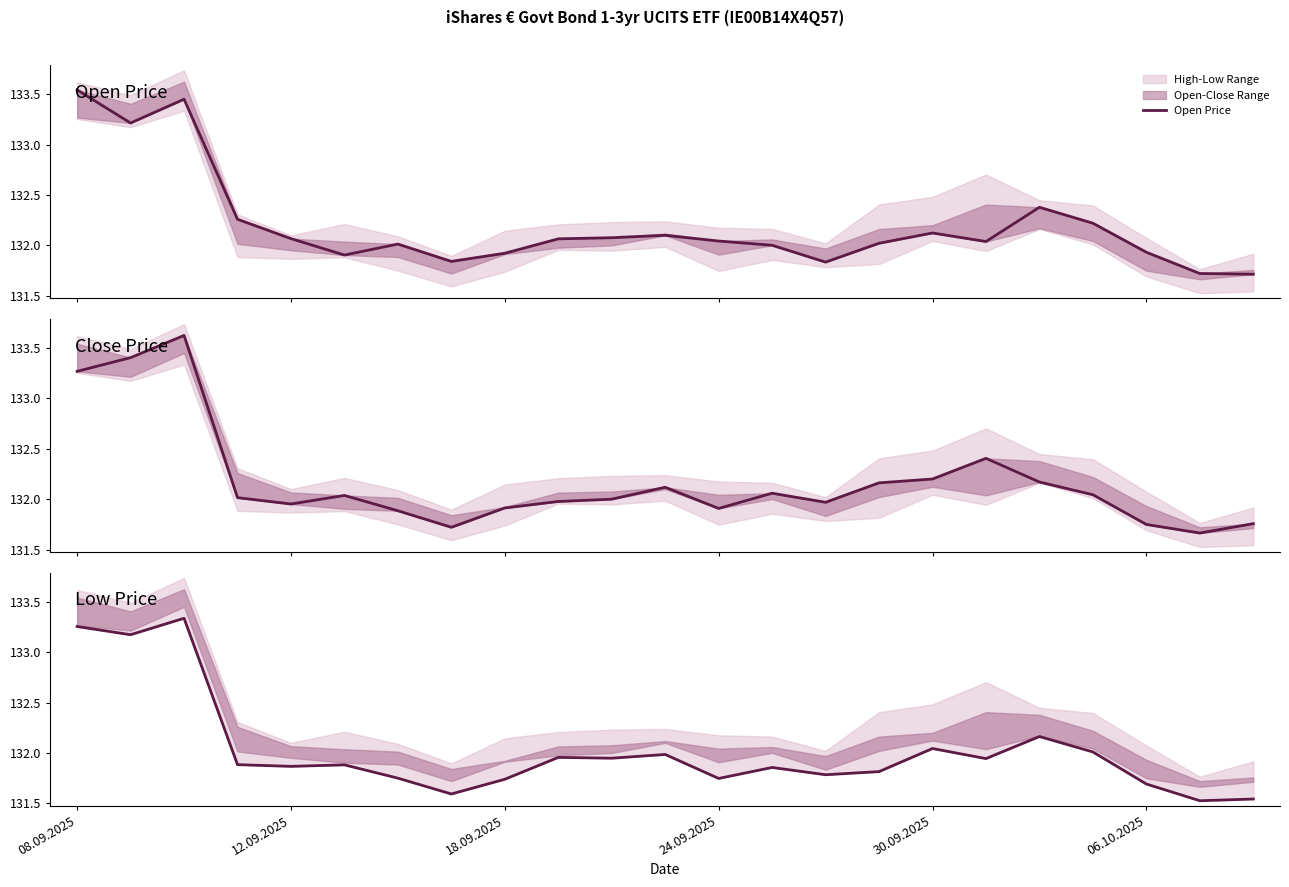

What is the total value across all series at 18.09.2025?

395.6